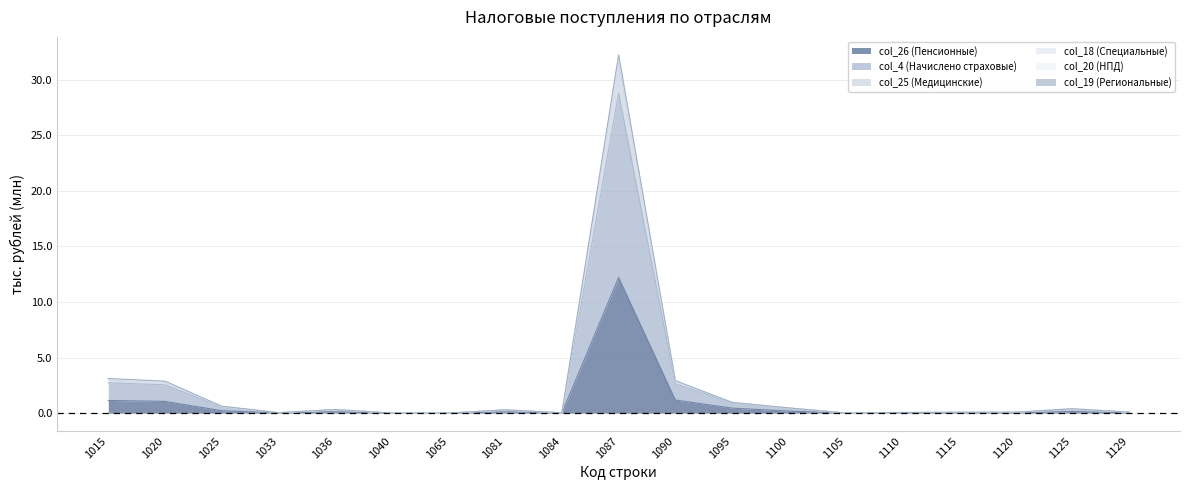

True or false: col_25 (Медицинские) and col_18 (Специальные) cross at least once.

False